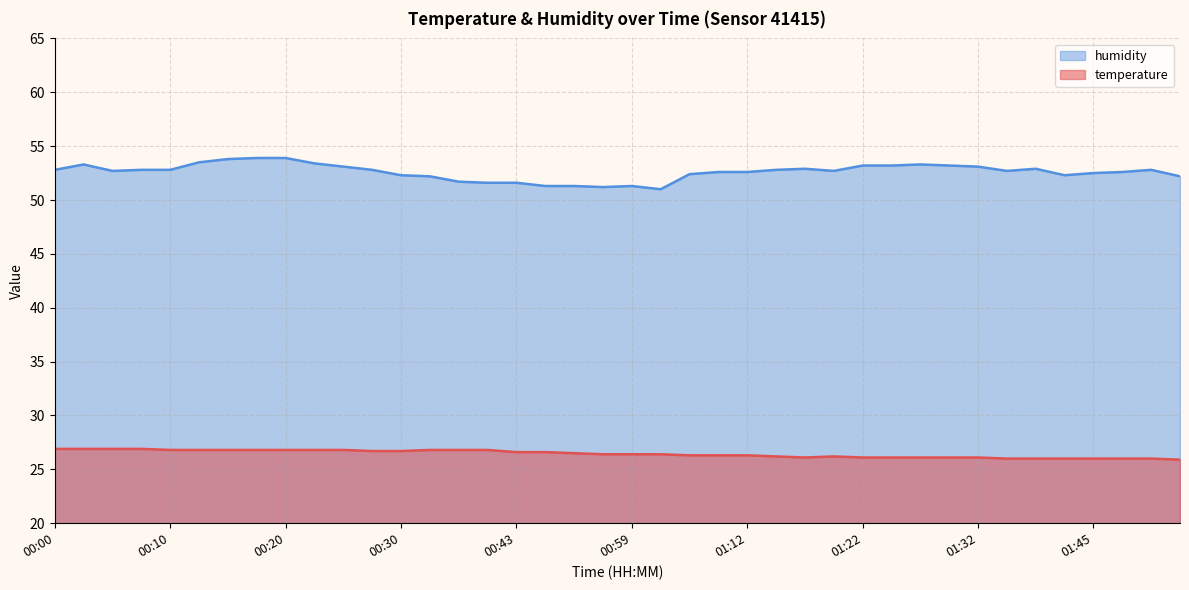

List the series in order of their peak value, highest first.

humidity, temperature